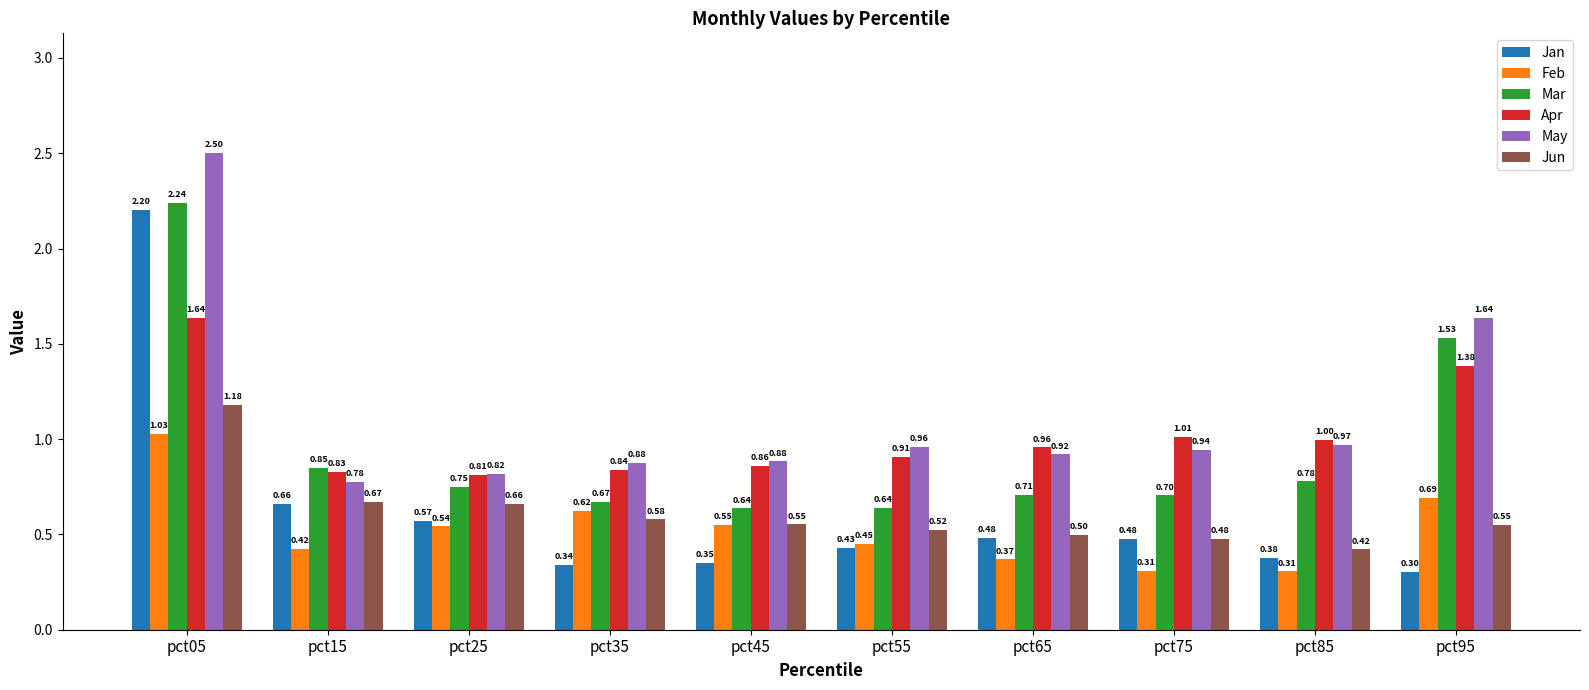

What is the total value across all series at pct85?

3.9